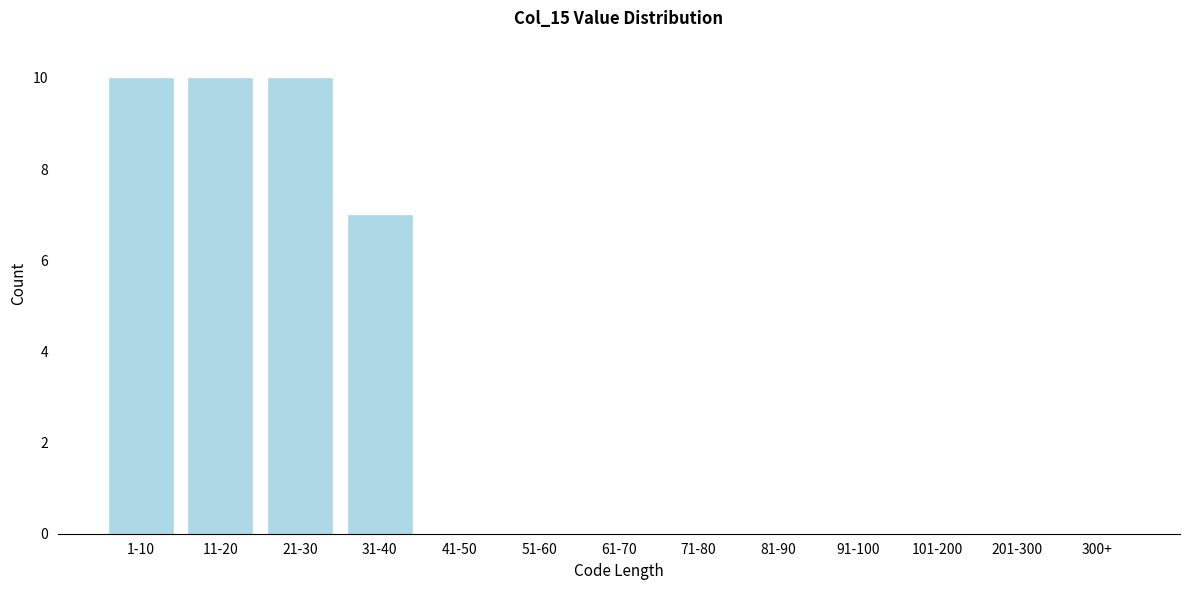

Reading left to right, what are all the values shown in this chart?

1-10=10	11-20=10	21-30=10	31-40=7	41-50=0	51-60=0	61-70=0	71-80=0	81-90=0	91-100=0	101-200=0	201-300=0	300+=0